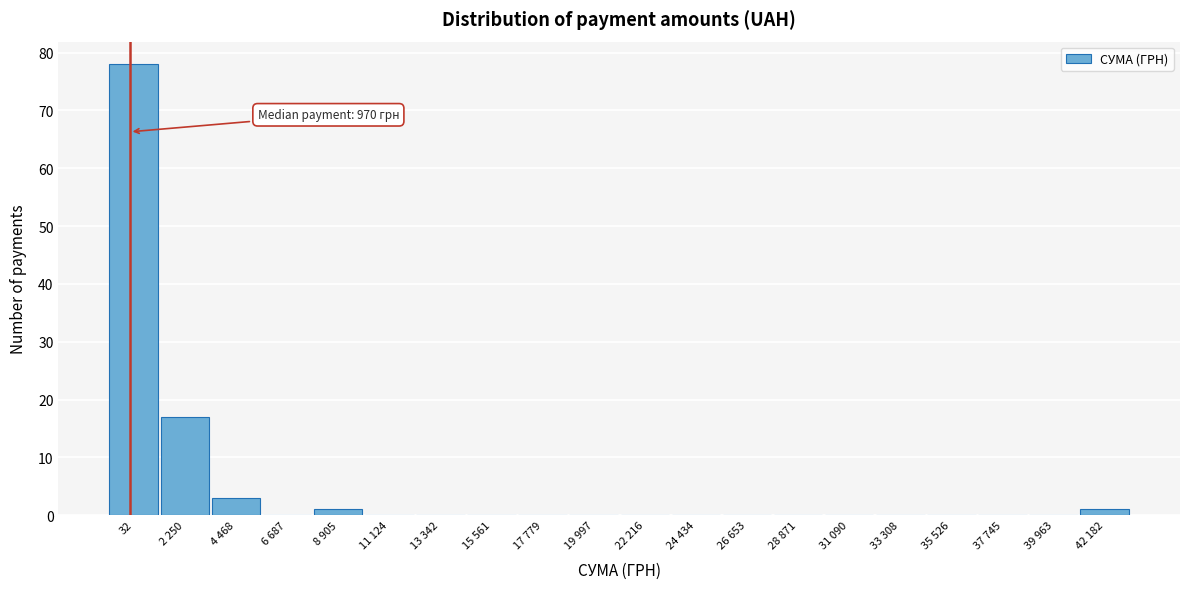

Reading left to right, extract all data points from this chart.

32=78	2 250=17	4 468=3	6 687=0	8 905=1	11 124=0	13 342=0	15 561=0	17 779=0	19 997=0	22 216=0	24 434=0	26 653=0	28 871=0	31 090=0	33 308=0	35 526=0	37 745=0	39 963=0	42 182=1